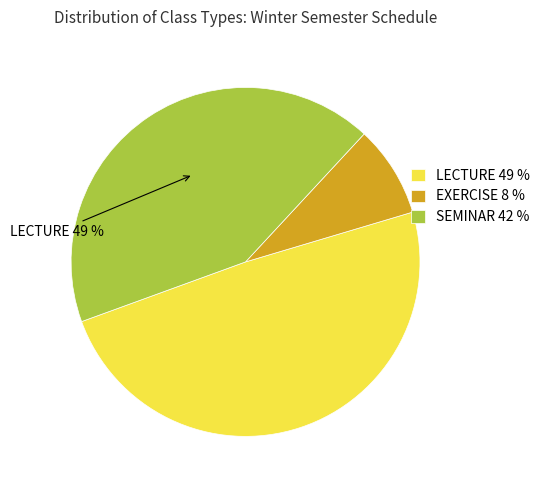

Which category has the biggest portion of the pie?

LECTURE